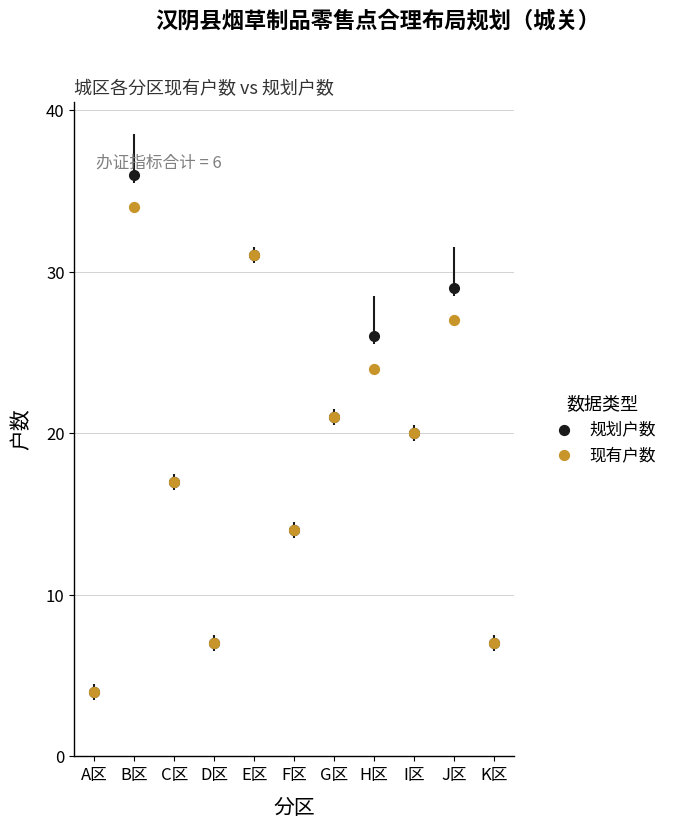

What is the range of Y values (max minus min)?

30